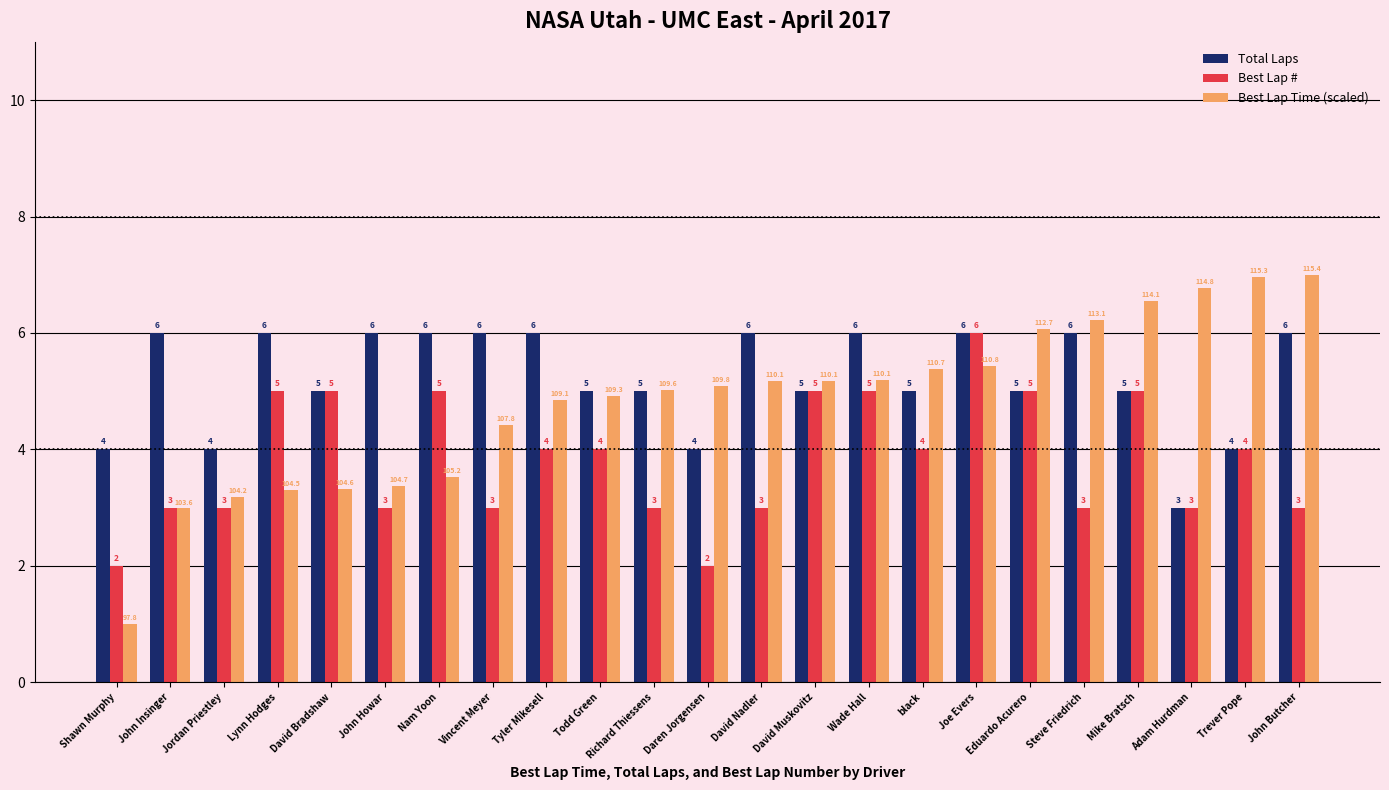

What position from the left is John Howar?

6